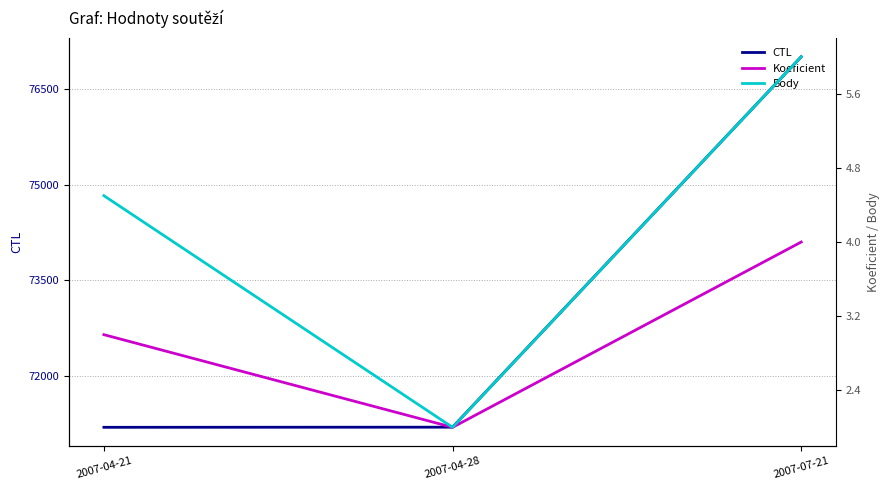

Which label corresponds to the largest value in the chart?

2007-07-21